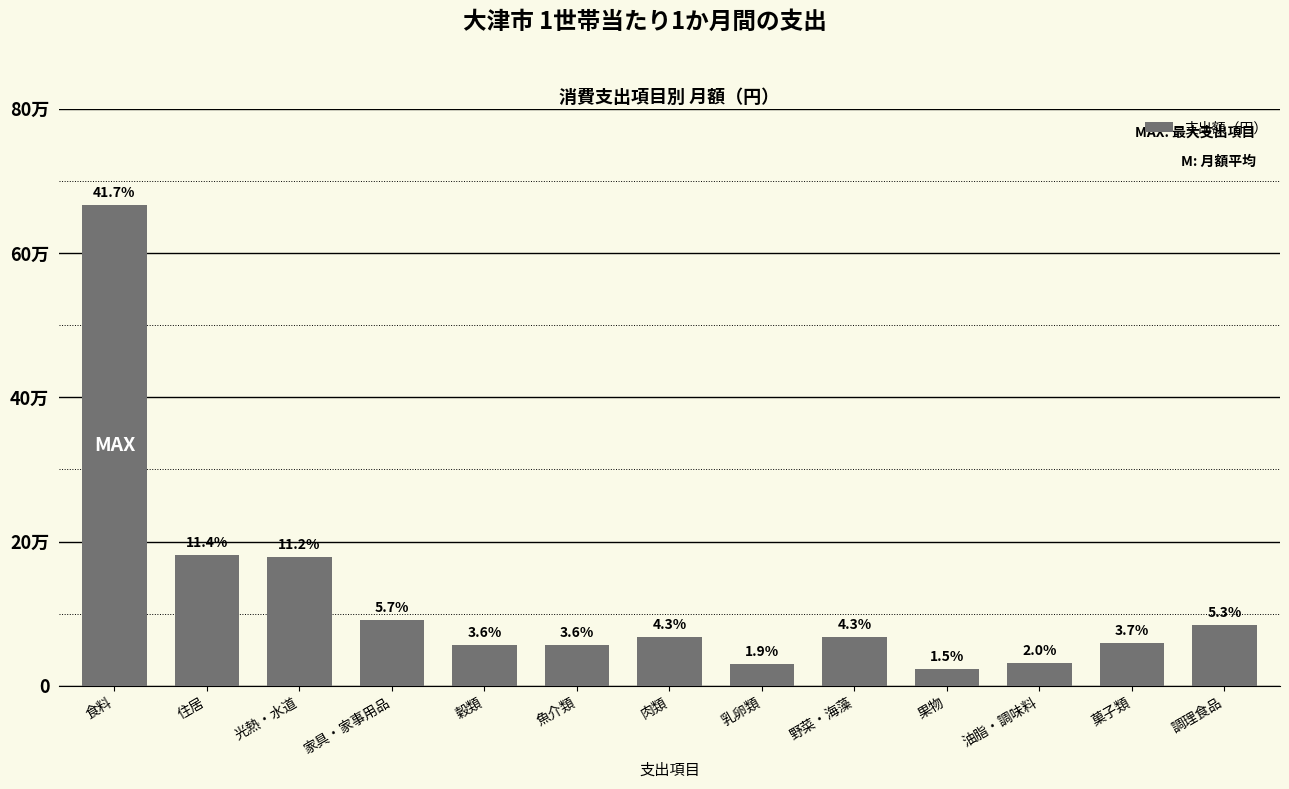

Are the bars horizontal?

No